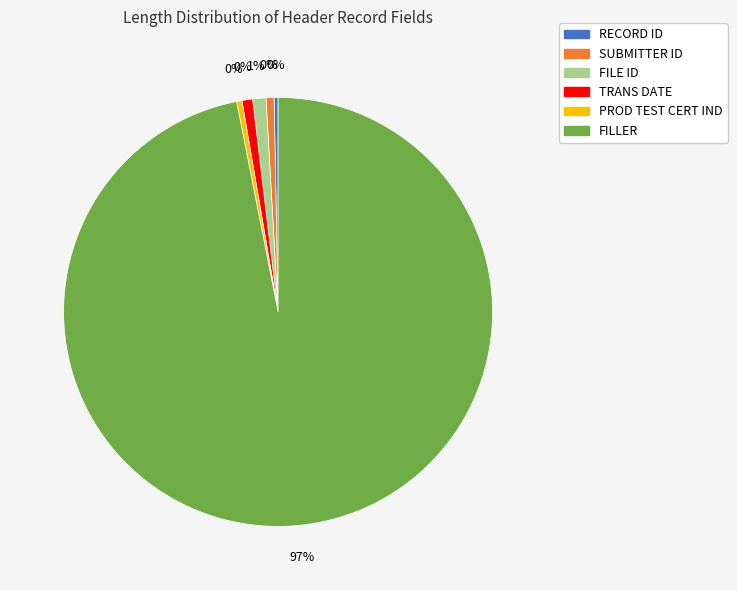

What portion of the pie excludes 3?

99.0%